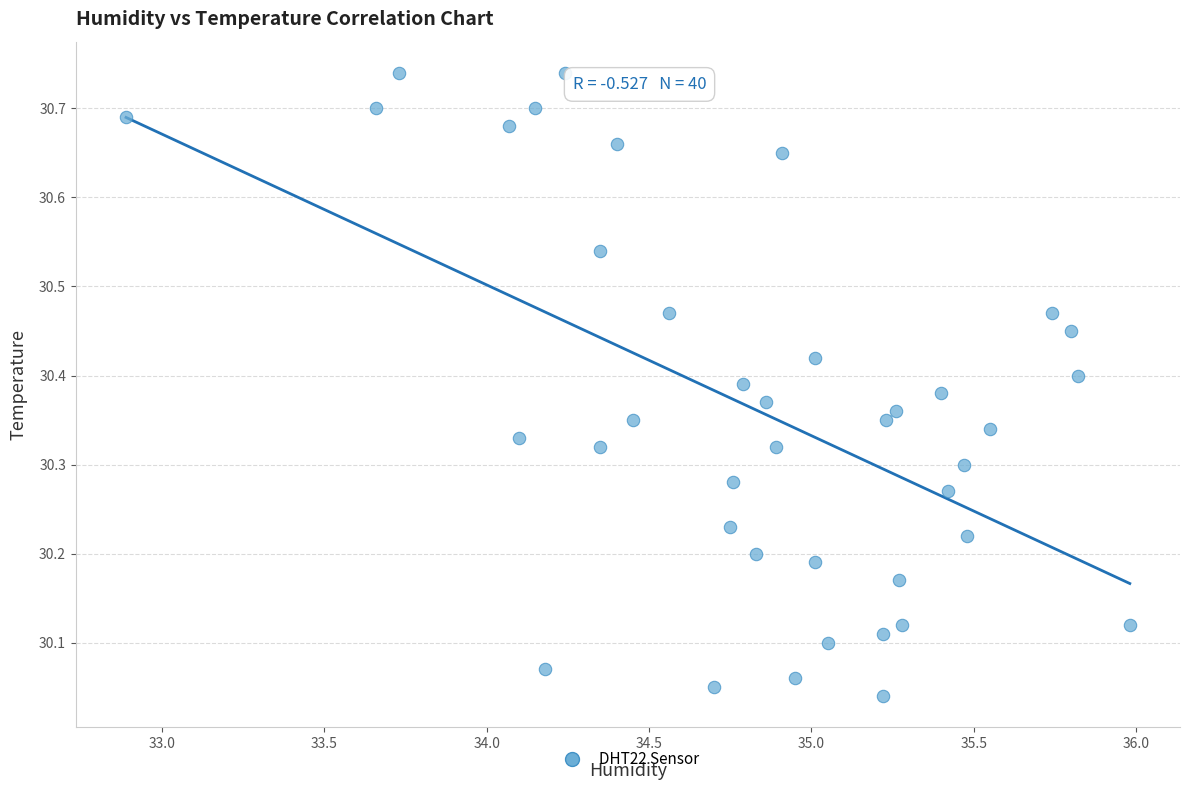

What is the range of Y values (max minus min)?

0.7